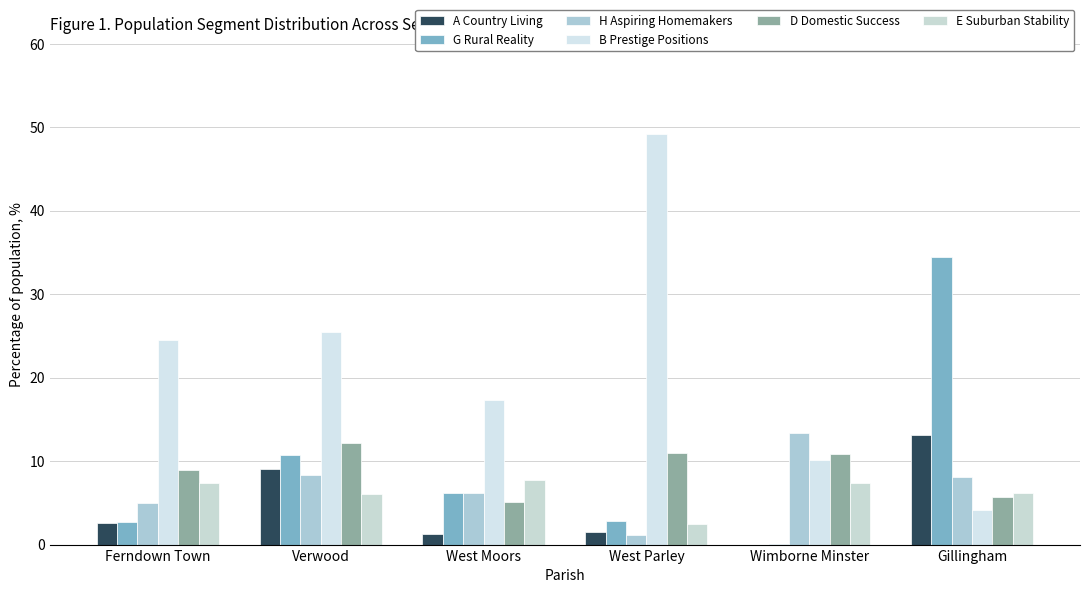

Which series has the widest spread of values?

B Prestige Positions